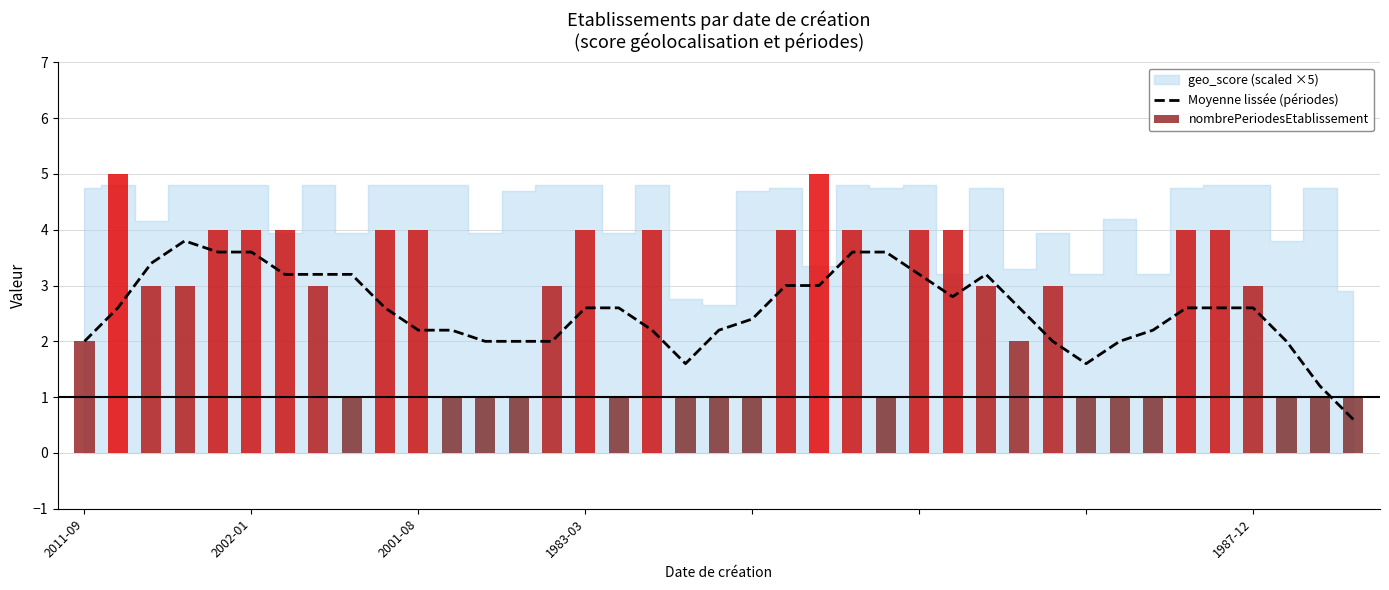

Read the nombrePeriodesEtablissement value at 21.

4.0